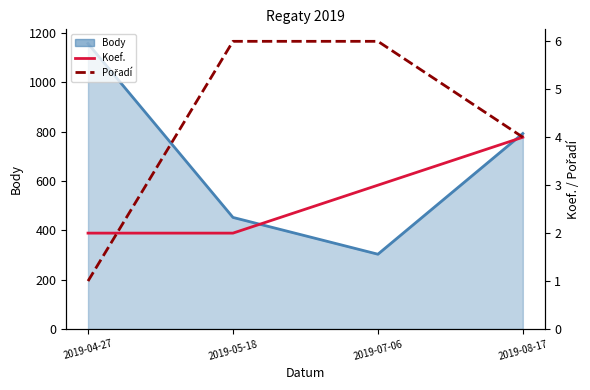

List the labels in order of Pořadí value, smallest first.

2019-04-27, 2019-08-17, 2019-05-18, 2019-07-06